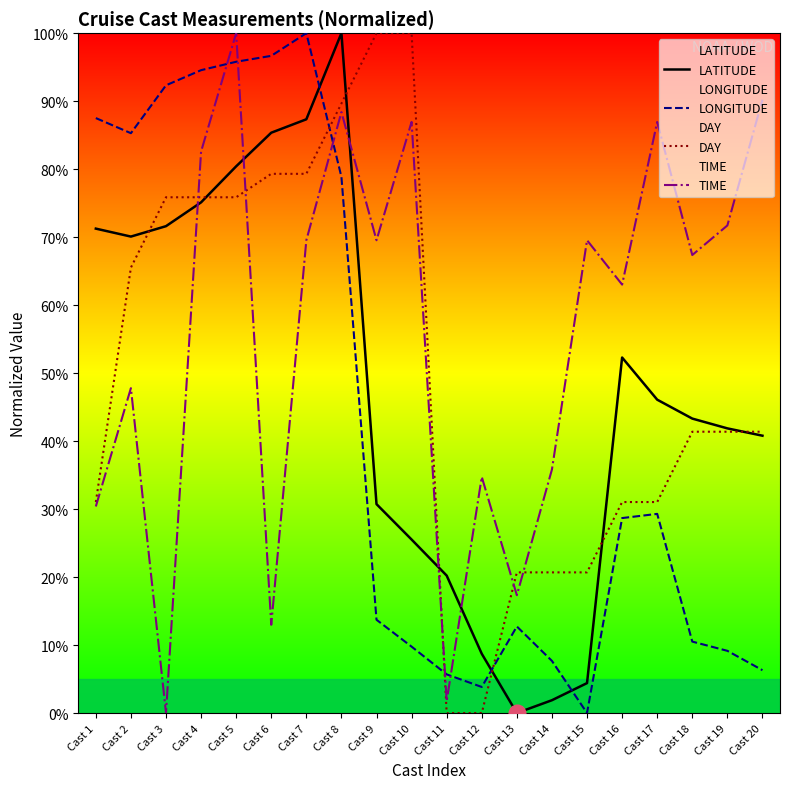

Which has a higher value, Cast 5 or Cast 10?

Cast 5